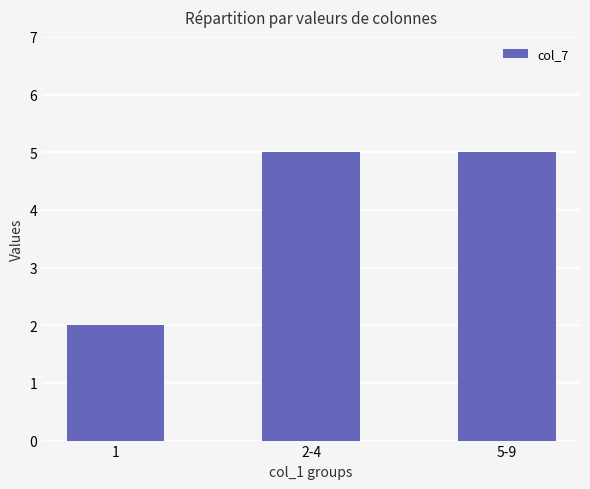

What is the label of the 3rd bar from the left?

5-9